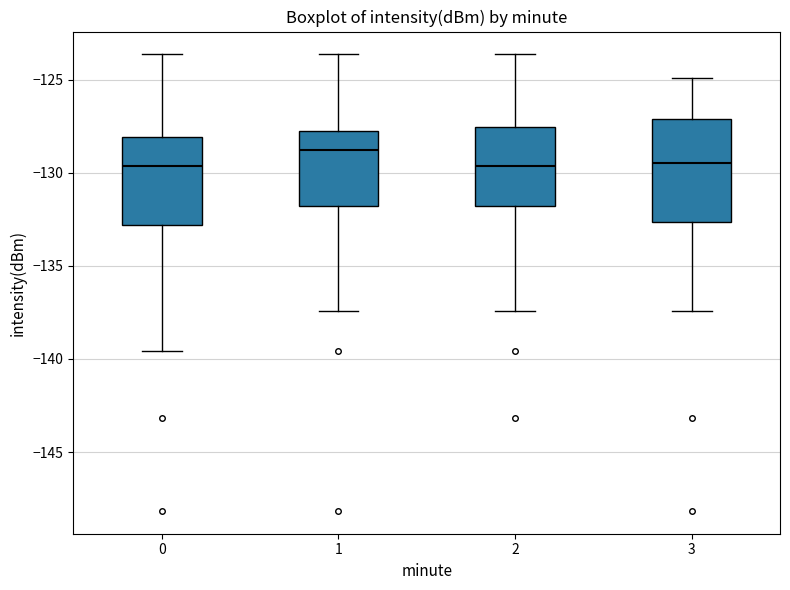

Reading left to right, transcribe this box plot: for each box, give where its median line is, the range the box spans, and where its two whiskers end, as read against the y-axis. The values are not printed on the chart, so give them approximately, as read against the axis.

0: median -129.5, box -133.0 to -128.0, whiskers -139.5 to -123.5
1: median -129.0, box -132.0 to -128.0, whiskers -137.5 to -123.5
2: median -129.5, box -132.0 to -127.5, whiskers -137.5 to -123.5
3: median -129.5, box -132.5 to -127.0, whiskers -137.5 to -125.0